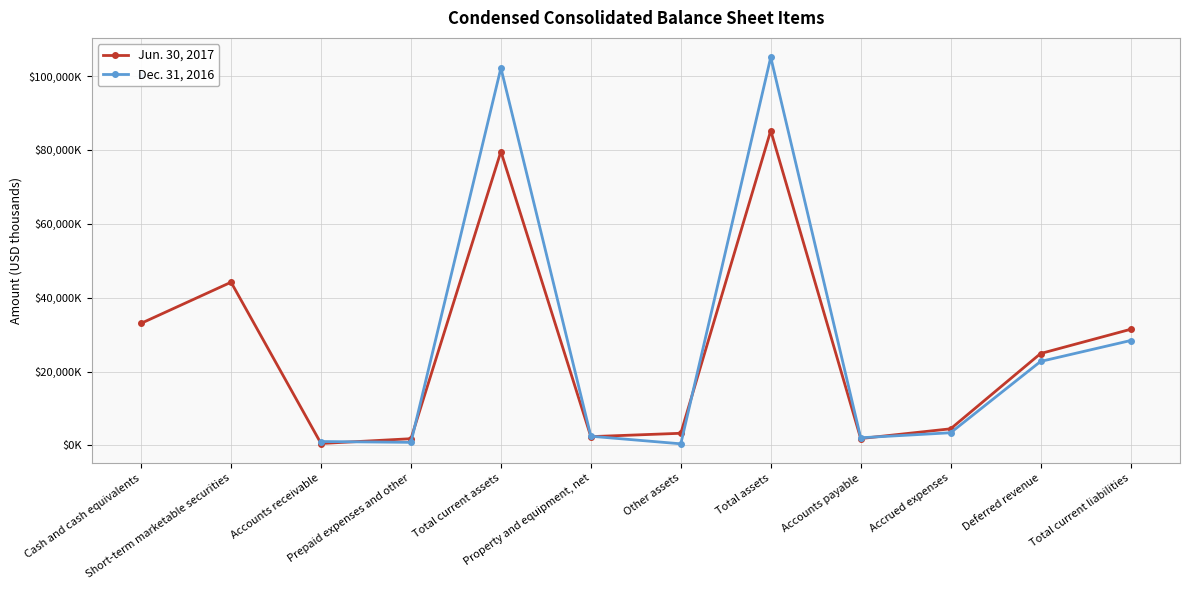

Does the chart display data point markers on the line(s)?

Yes